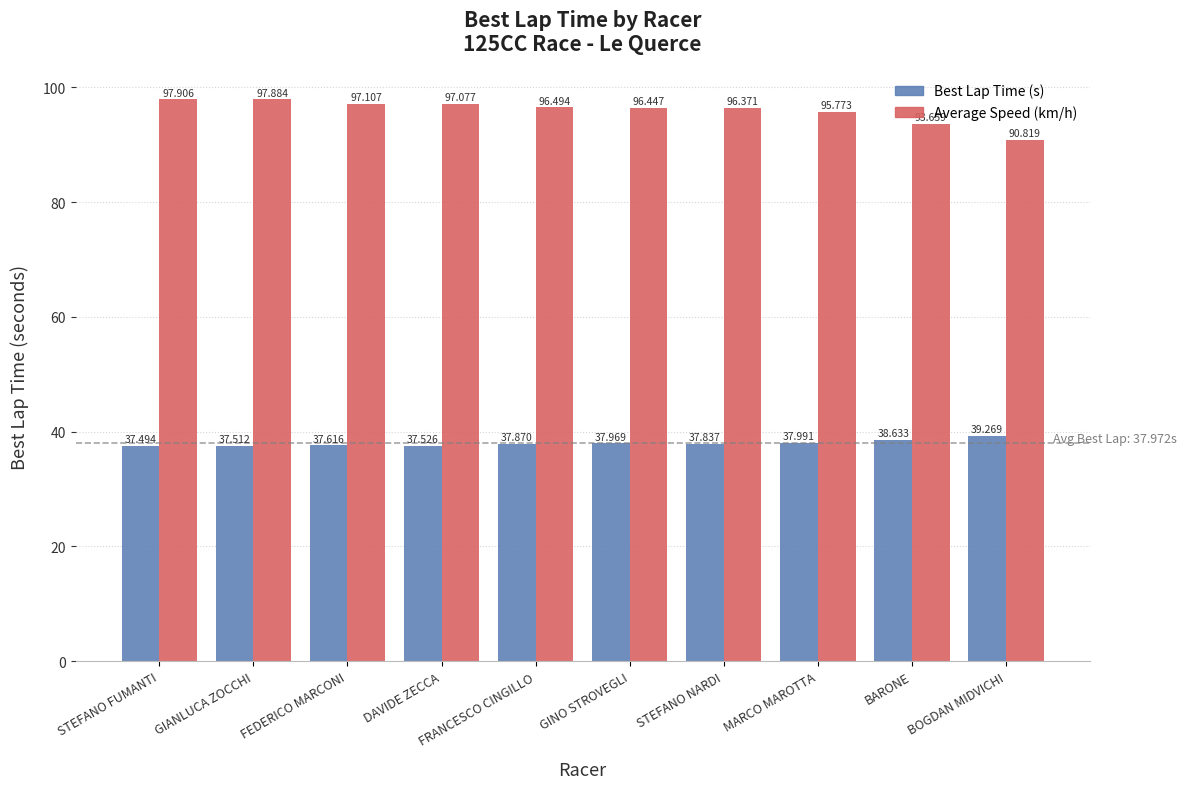

At which category is the sum across all series the highest?

STEFANO FUMANTI